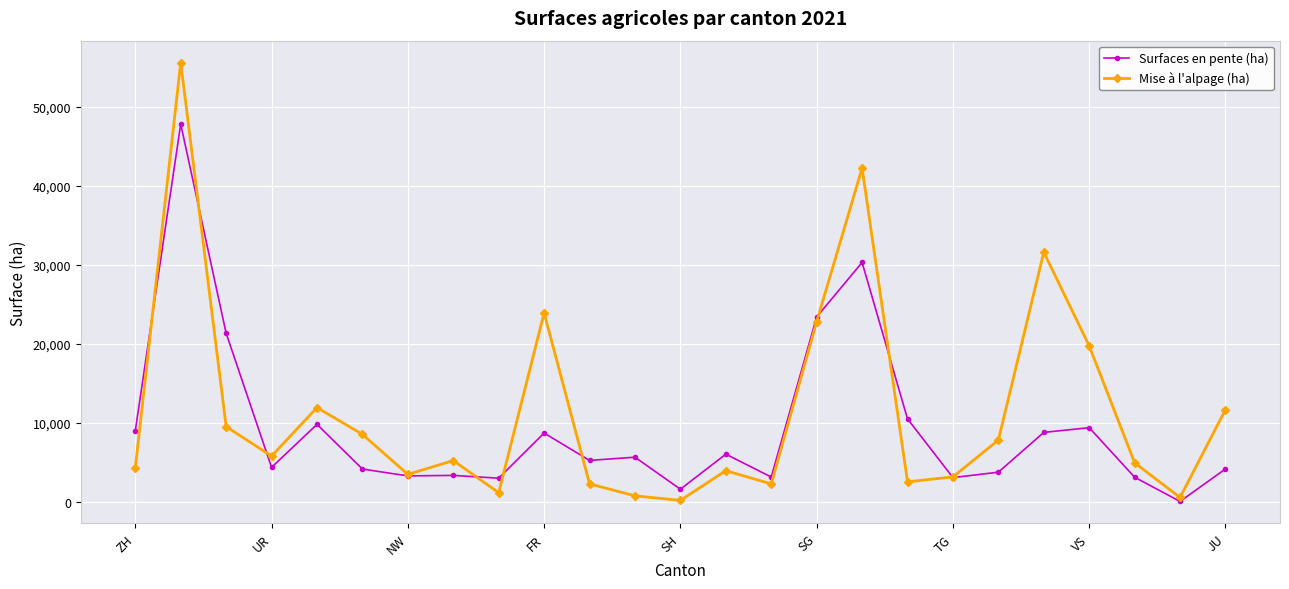

Rank the series by their maximum value, from lowest to highest.

Surfaces en pente (ha), Mise à l'alpage (ha)